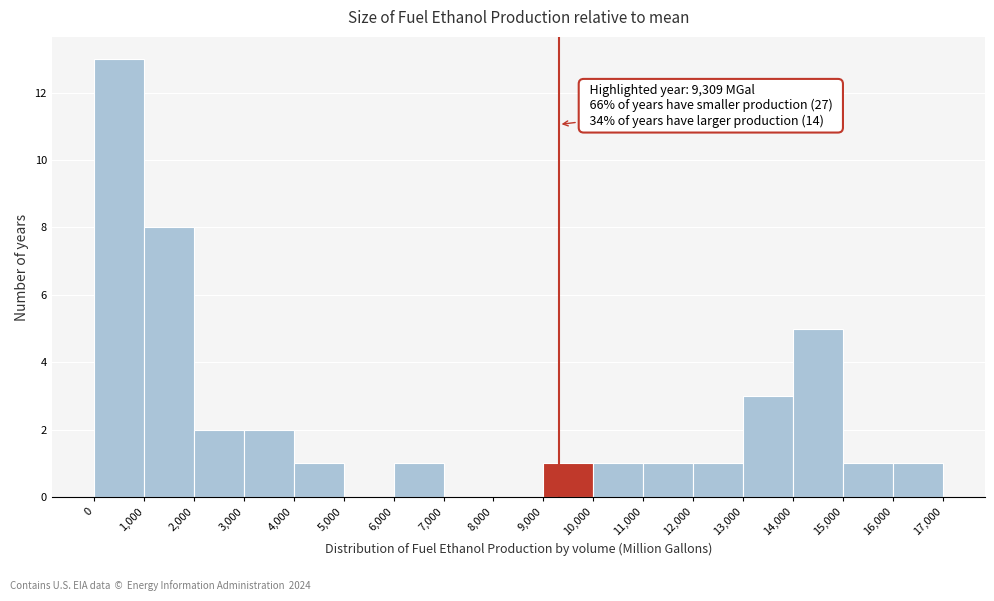

Over which range of the x-axis is the bar tallest?

0 to 1,000